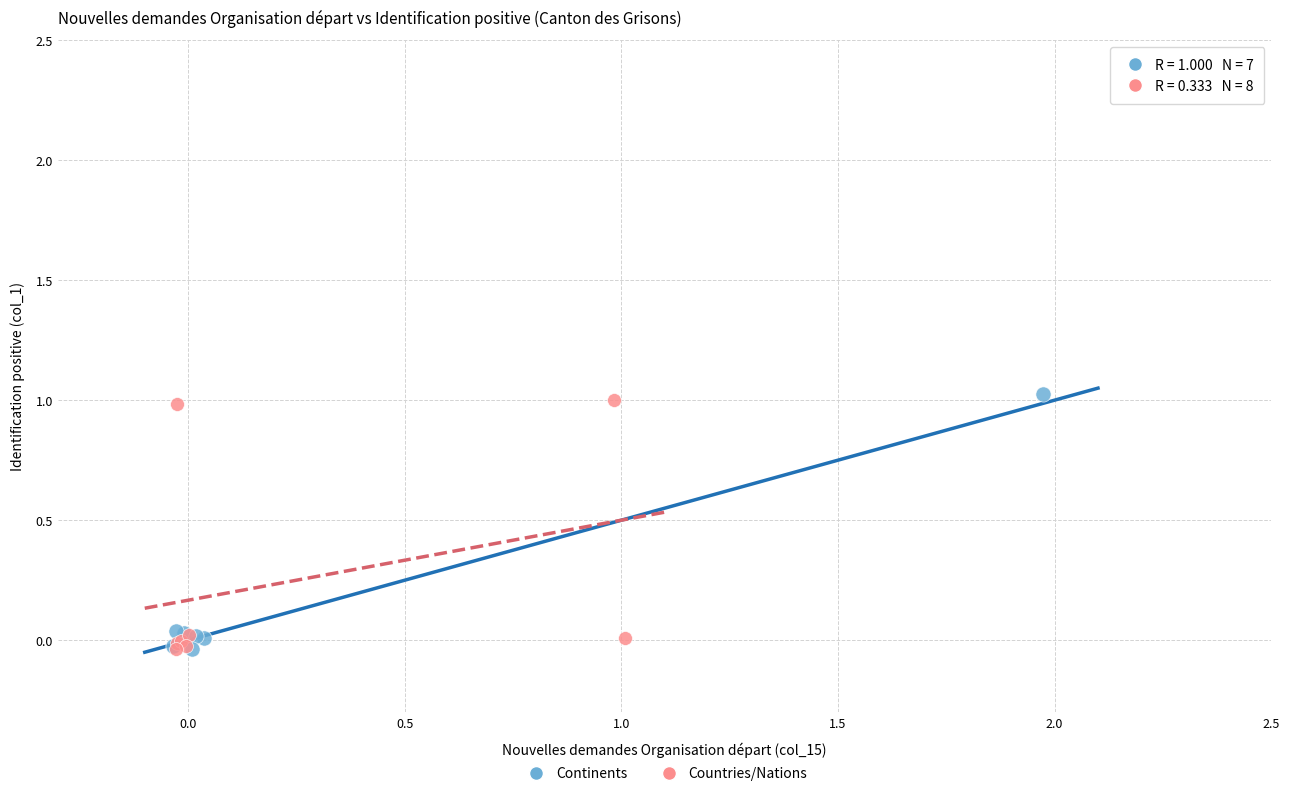

What are all the series names shown in the legend?

Continents, Countries/Nations